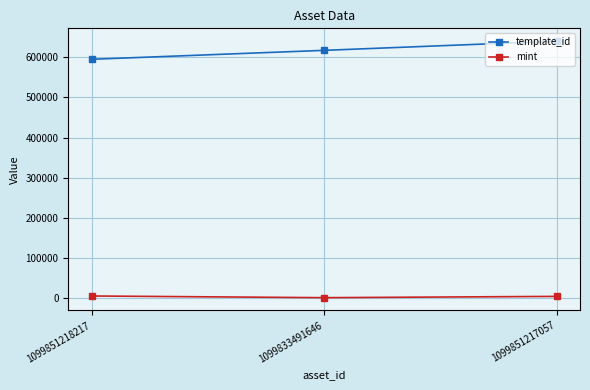

True or false: template_id has a value of 1020854 at 1099851218217.

False